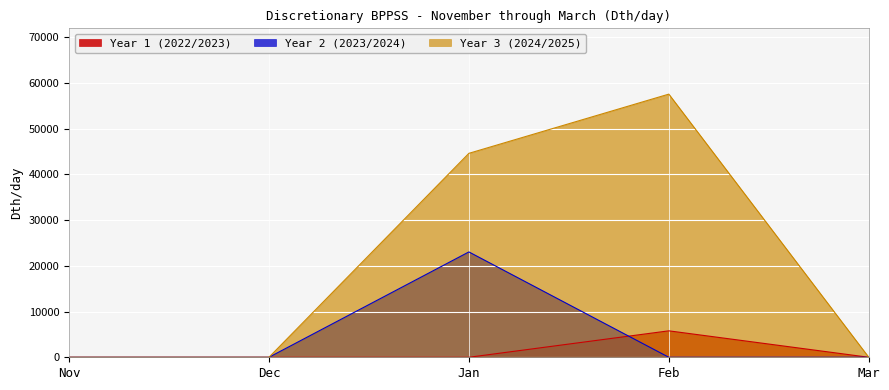

What are all the series names shown in the legend?

Year 1 (2022/2023), Year 2 (2023/2024), Year 3 (2024/2025)